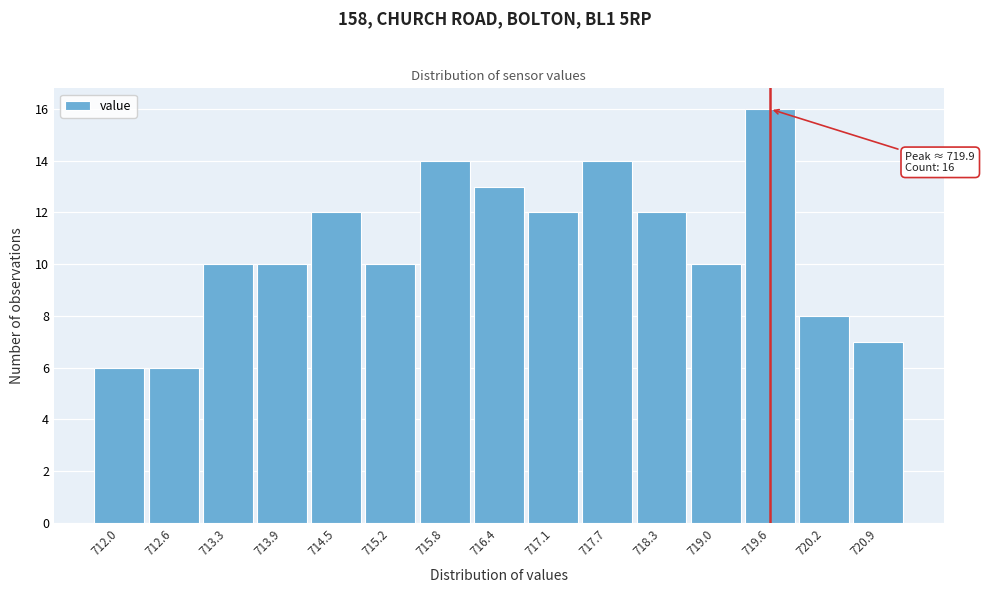

Reading left to right, what are all the values shown in this chart?

6	6	10	10	12	10	14	13	12	14	12	10	16	8	7